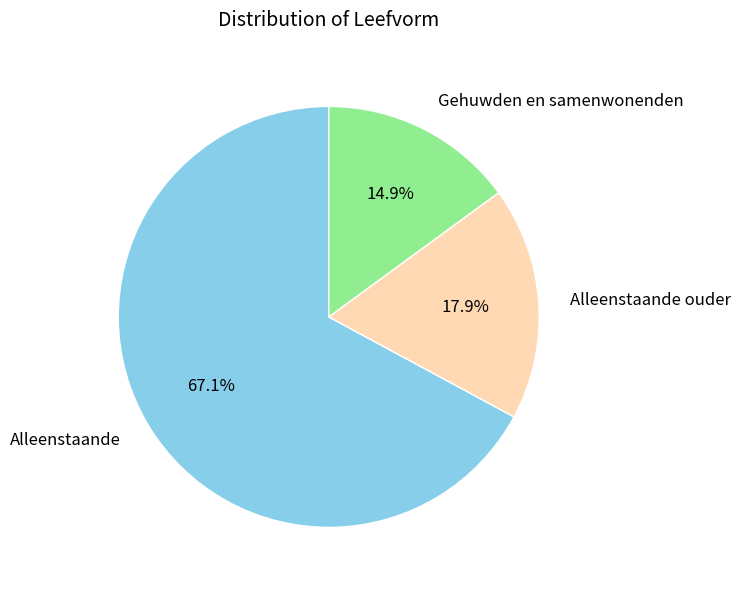

To the nearest percent, what portion does Gehuwden en samenwonenden represent?

15%